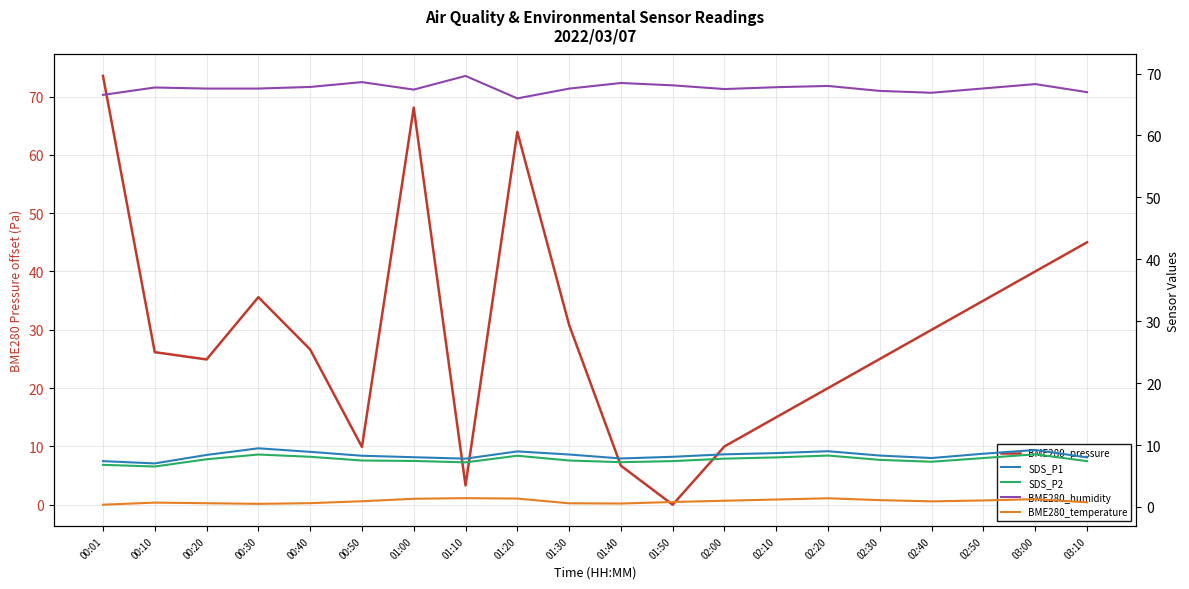

Is this an area chart (filled region under the line)?

No